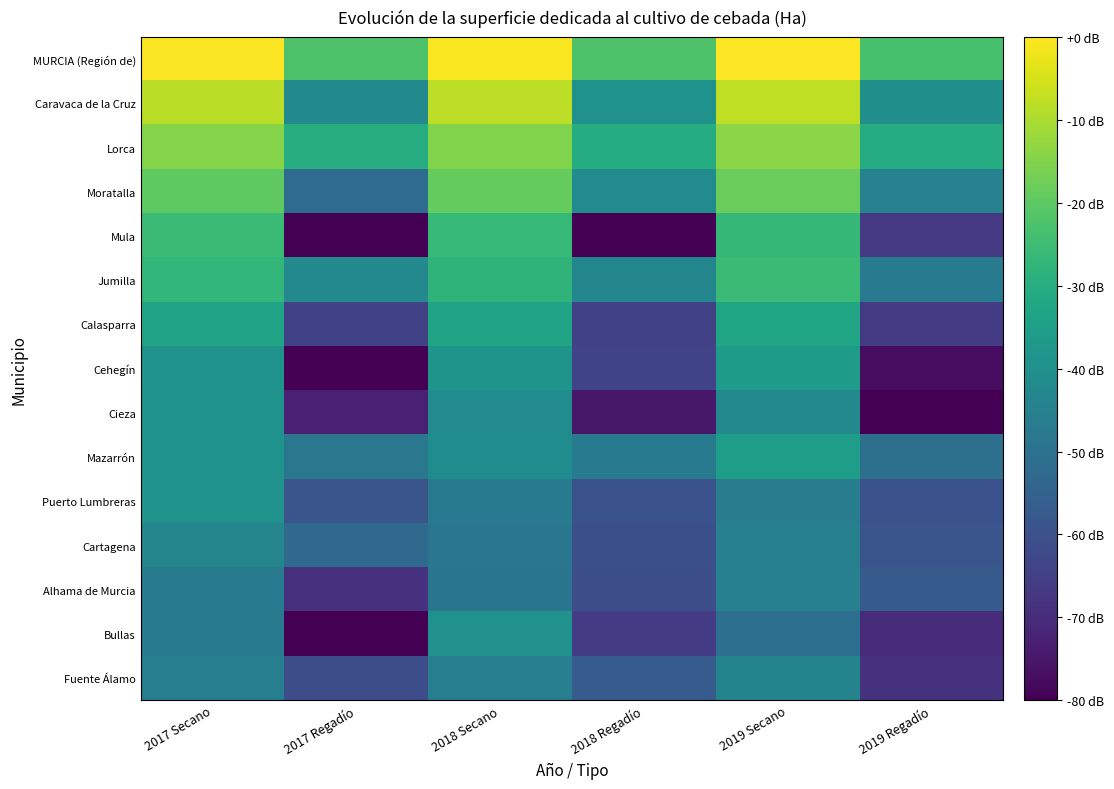

Which series has the largest range (max minus min)?

Mula